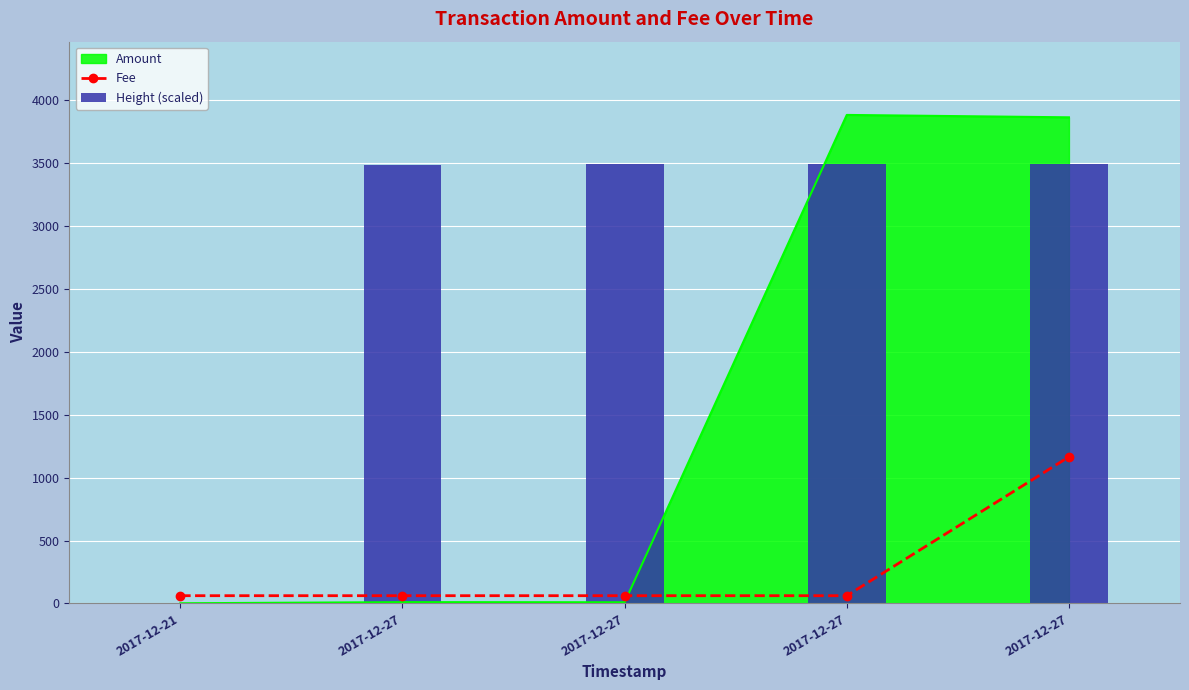

Which label corresponds to the smallest value in the chart?

2017-12-21